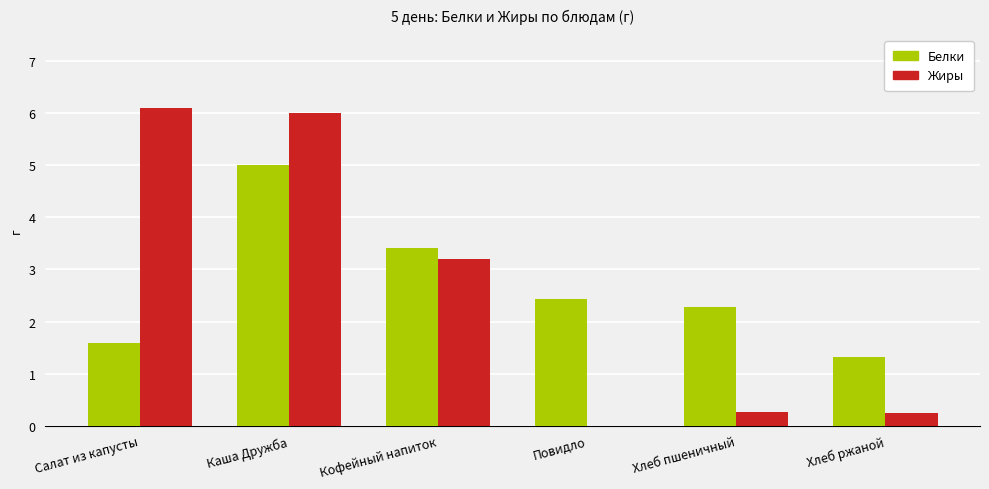

True or false: Белки has a value of 0.5 at Салат из капусты.

False